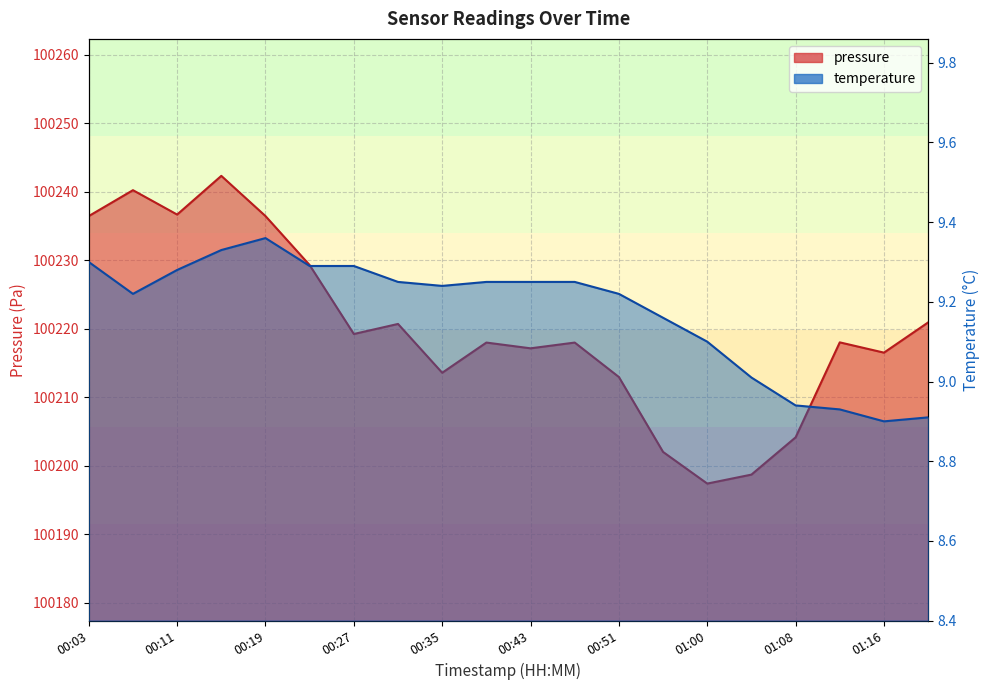

Read the temperature value at 01:16.

8.9